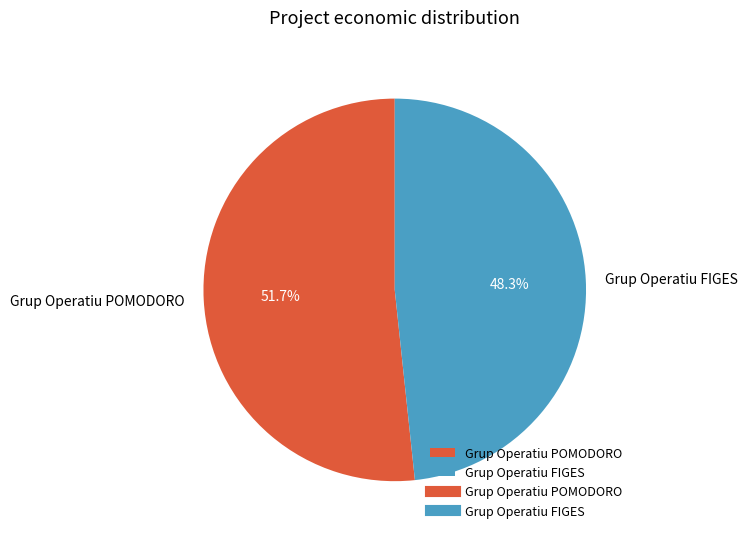

Which category accounts for the majority?

Grup Operatiu POMODORO